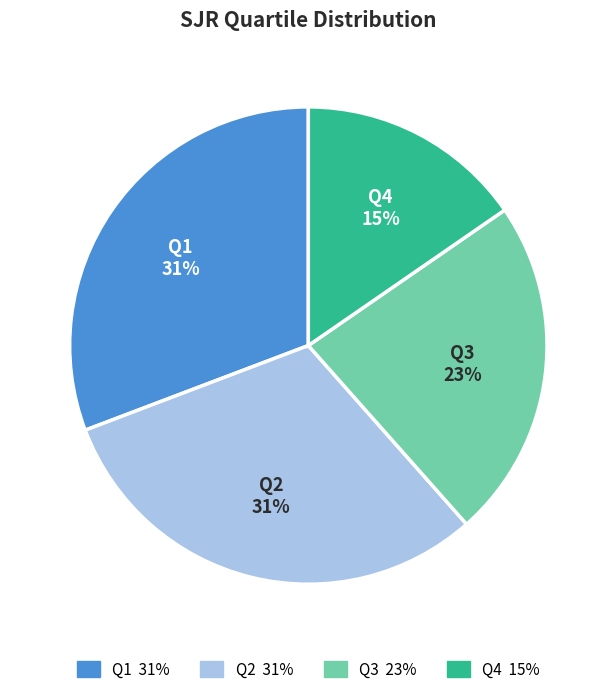

Is it true that Q4 is 4% of the pie?

False